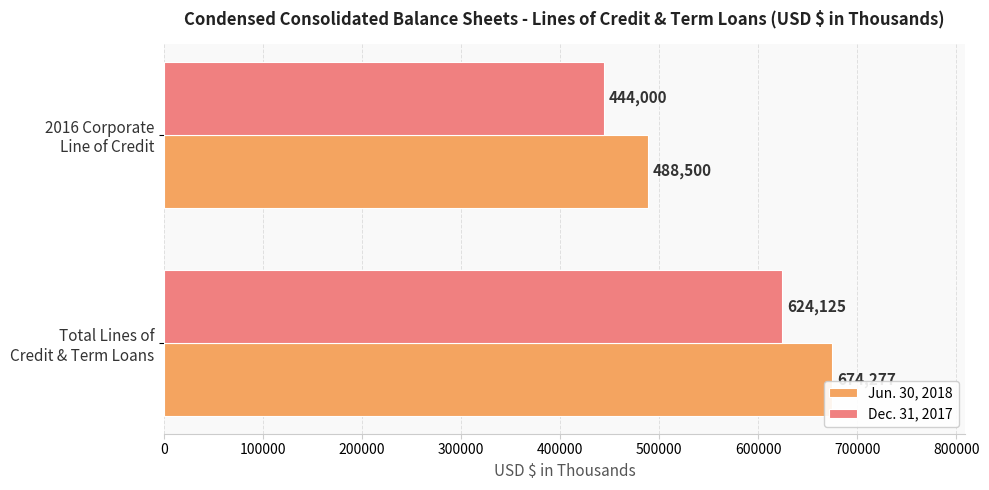

What is the sum of all Jun. 30, 2018 values?

1162777